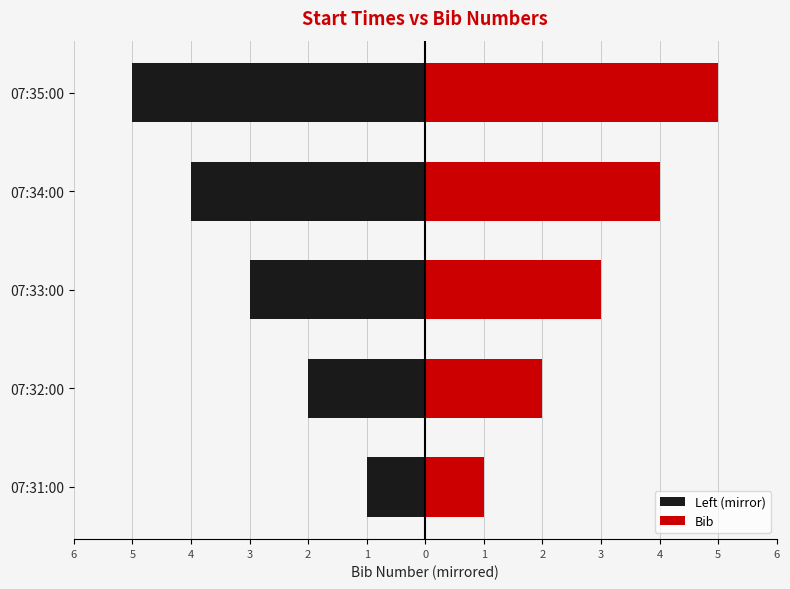

Count the number of data series in this chart.

2